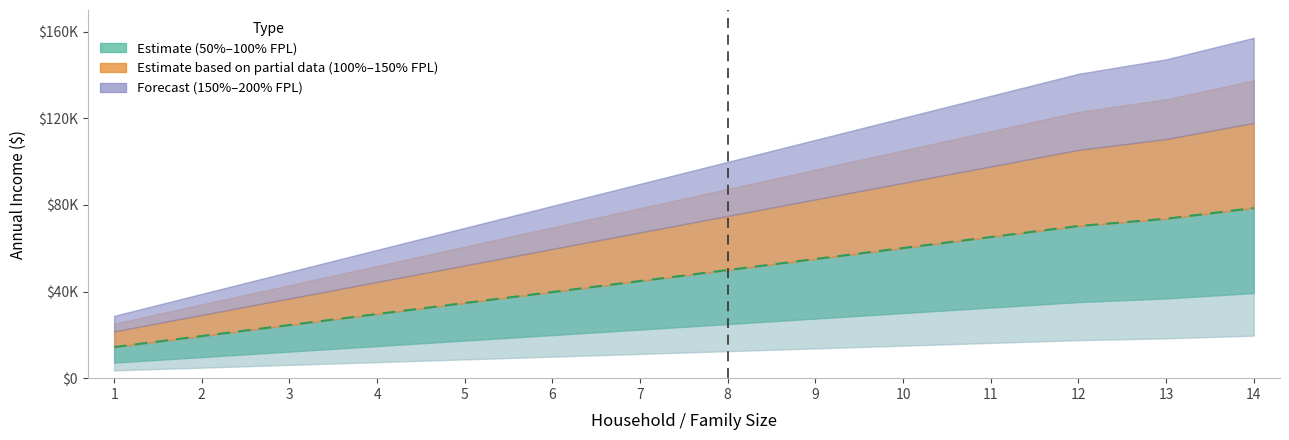

What is the total value across all series at 1?

100660